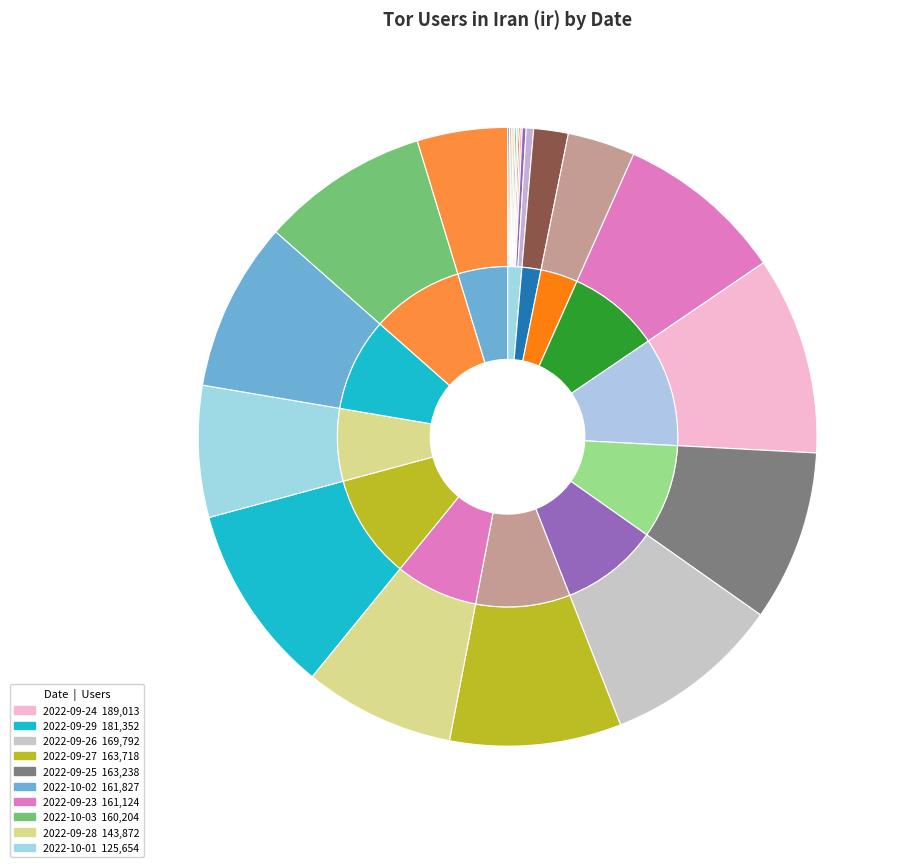

What is the change in value from 2022-09-12 to 2022-09-22?

+62775